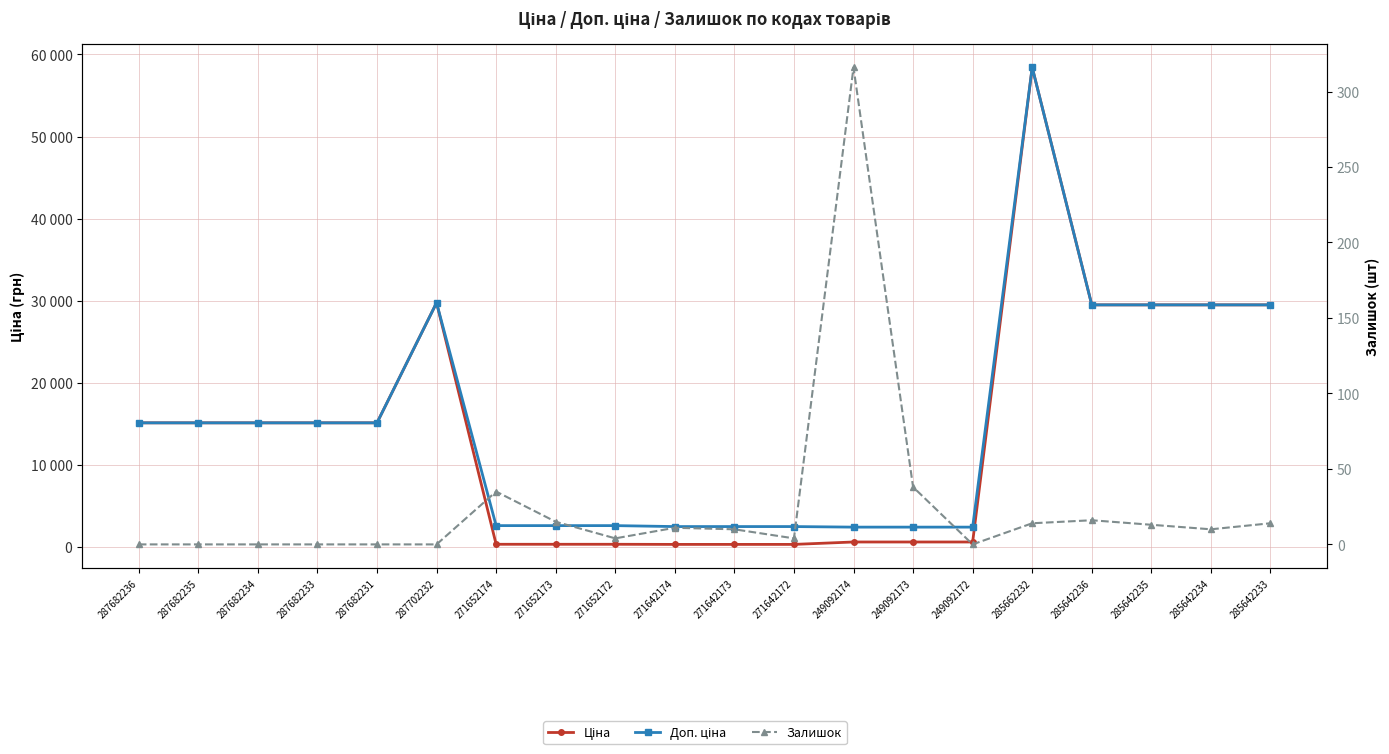

How many interior local peaks does the Ціна series have?

2